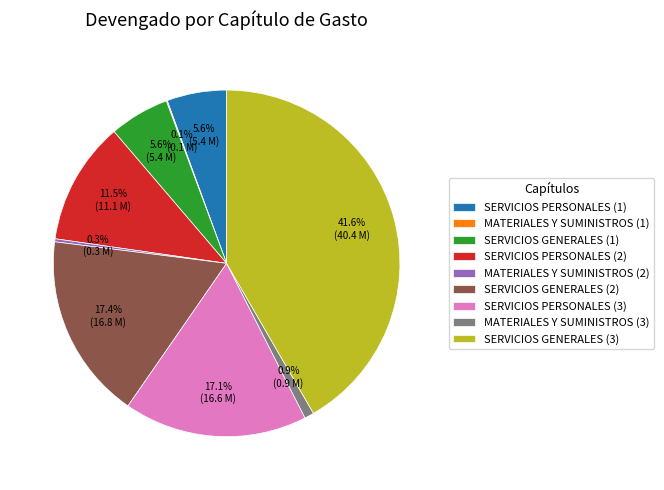

What percentage is NOT represented by SERVICIOS PERSONALES (3)?

82.9%